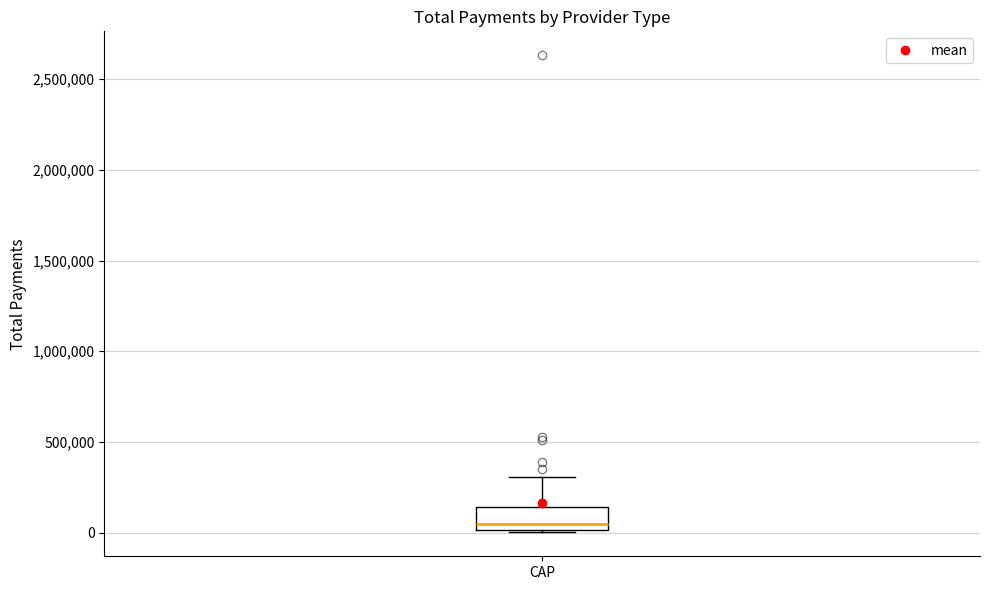

Where is the lower edge of the box for CAP on the y-axis? The values are not printed on the chart, so give them approximately, as read against the axis.

0